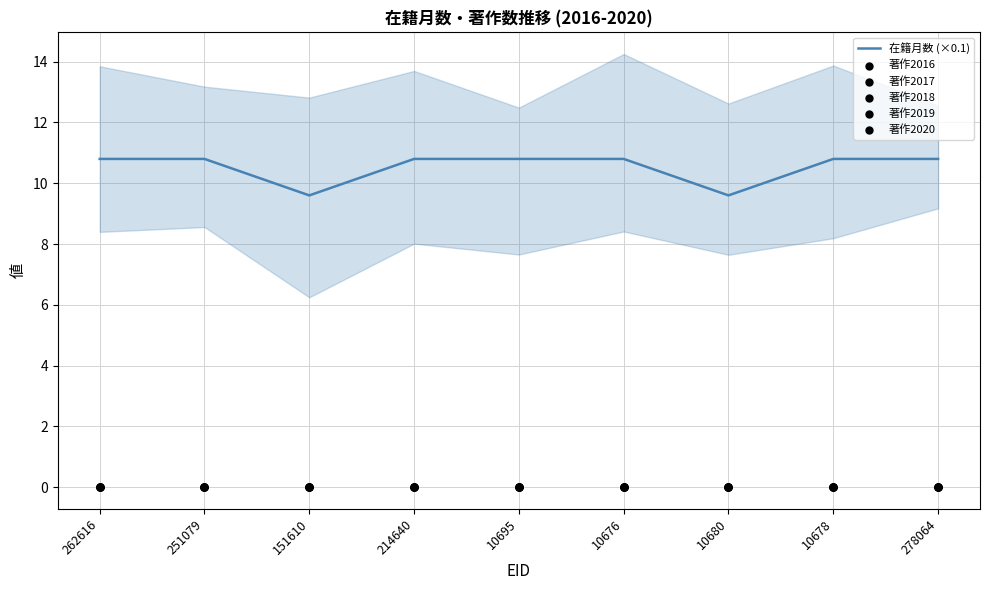

Is the value of 著作2020 at 214640 greater than the value of 著作2016 at 214640?

No